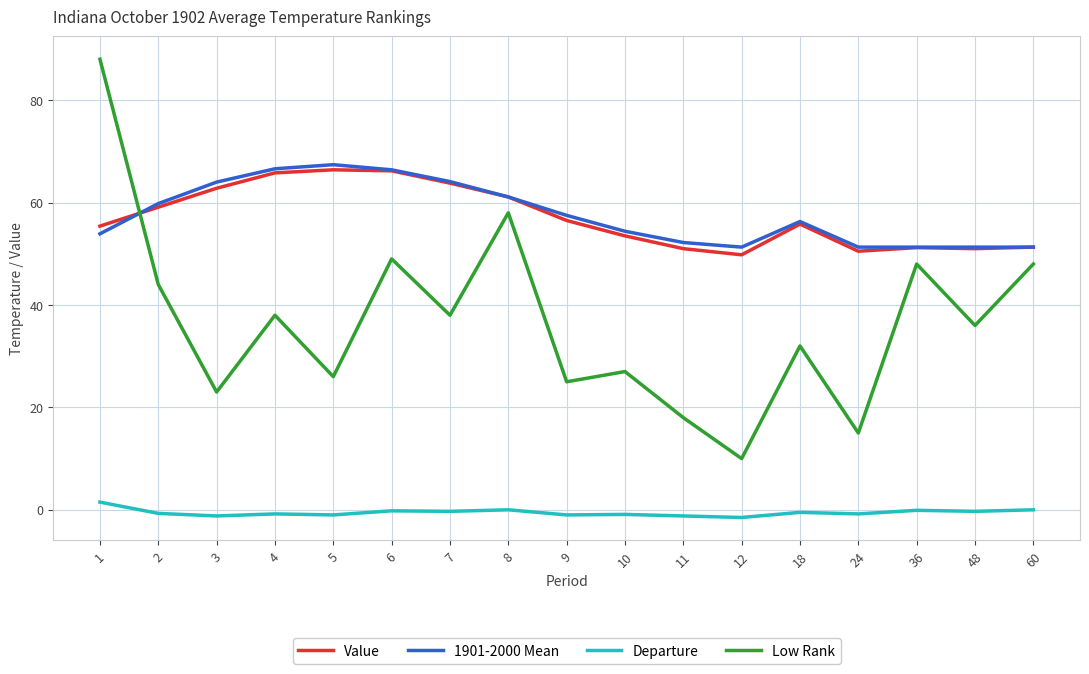

Count the number of categories in the chart.

17